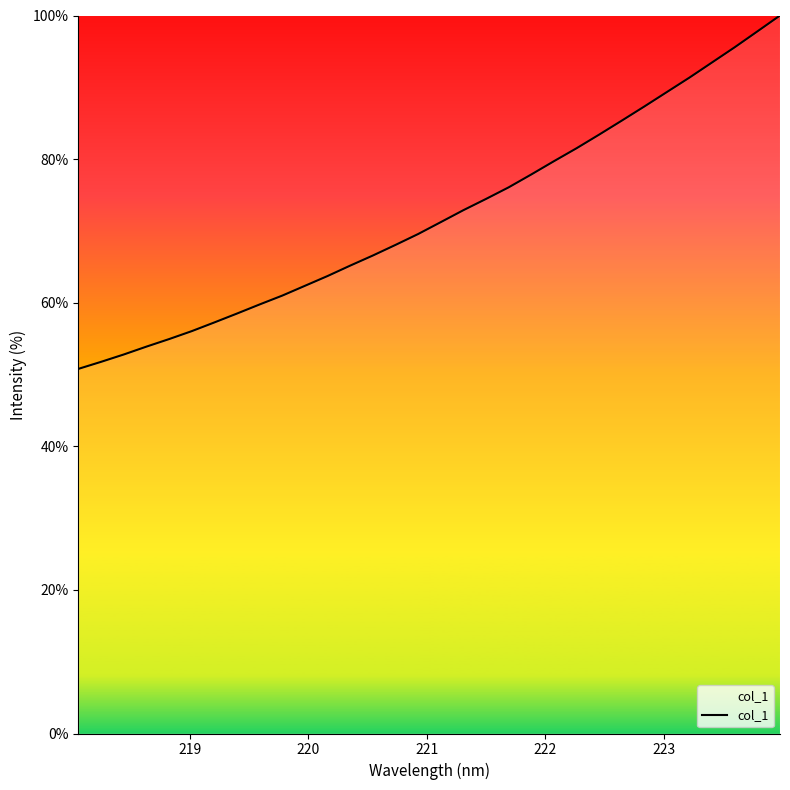

What is the greatest value displayed?

100.0